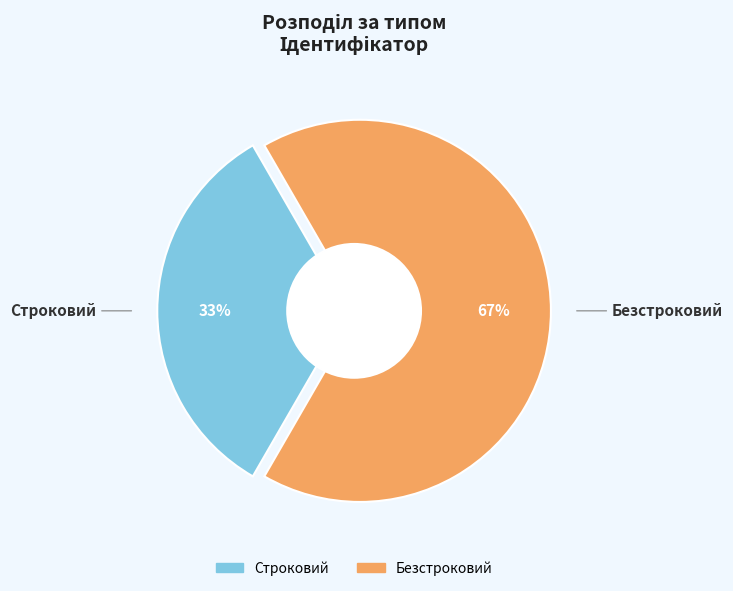

Between Безстроковий and Строковий, which is larger?

Безстроковий